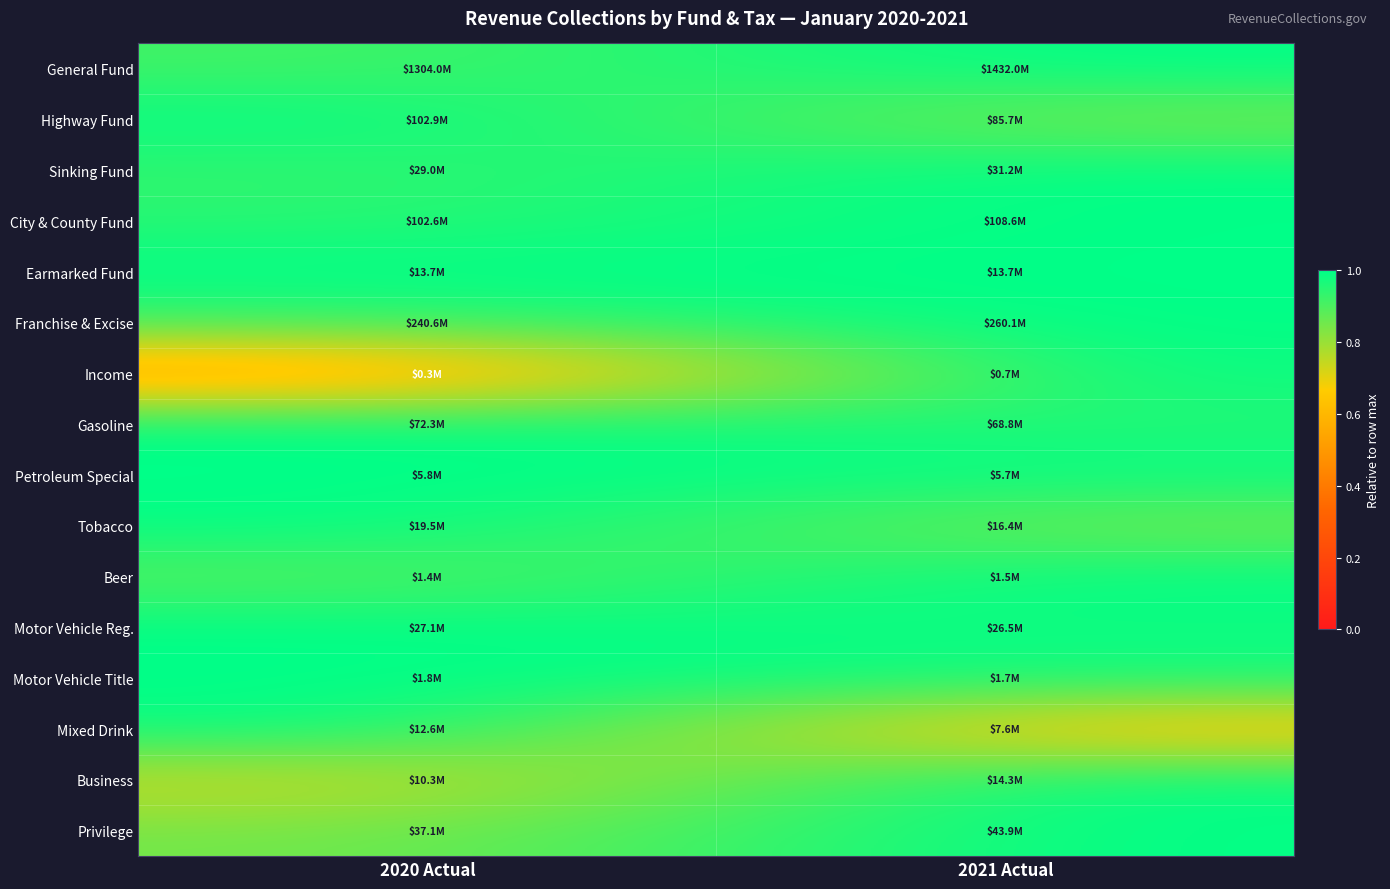

At which category does the chart reach its peak across all series?

2021 Actual